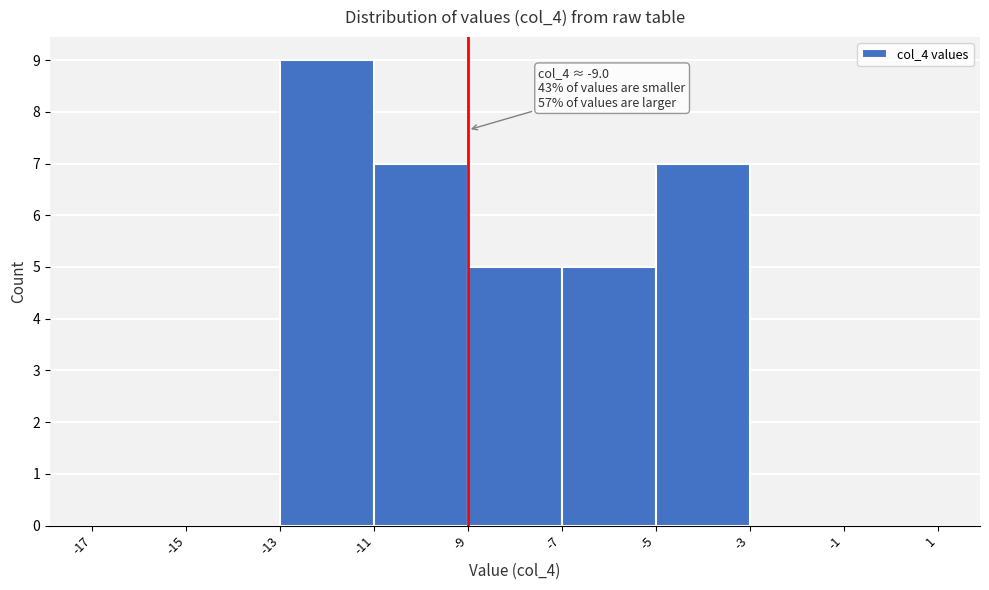

Which range on the x-axis has the tallest bar?

-13 to -11